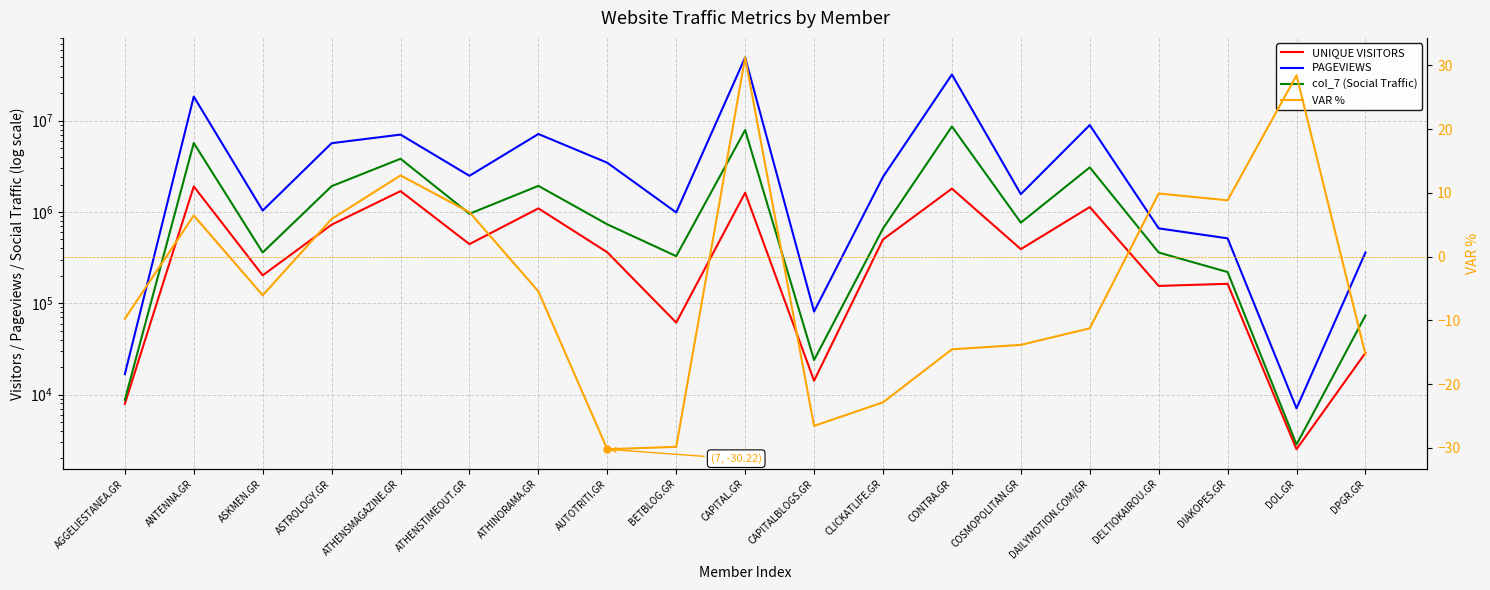

True or false: col_7 (Social Traffic) and PAGEVIEWS intersect in this chart.

False